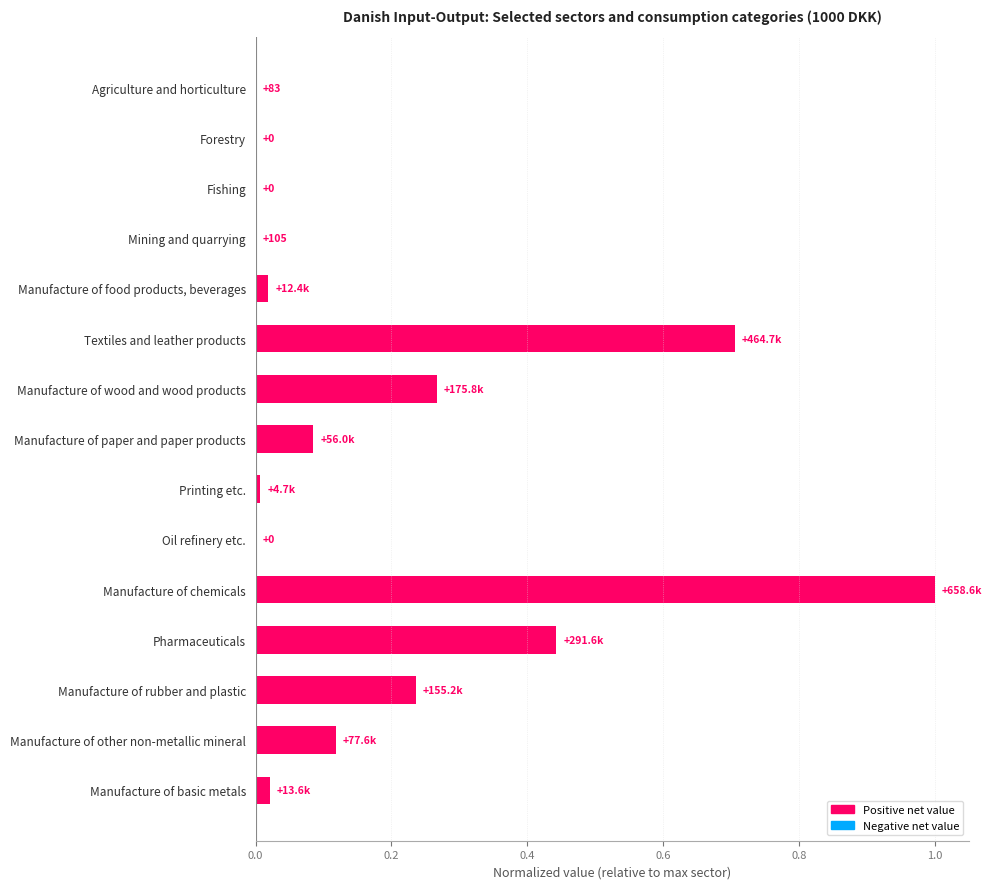

Which label corresponds to the largest value in the chart?

Manufacture of chemicals